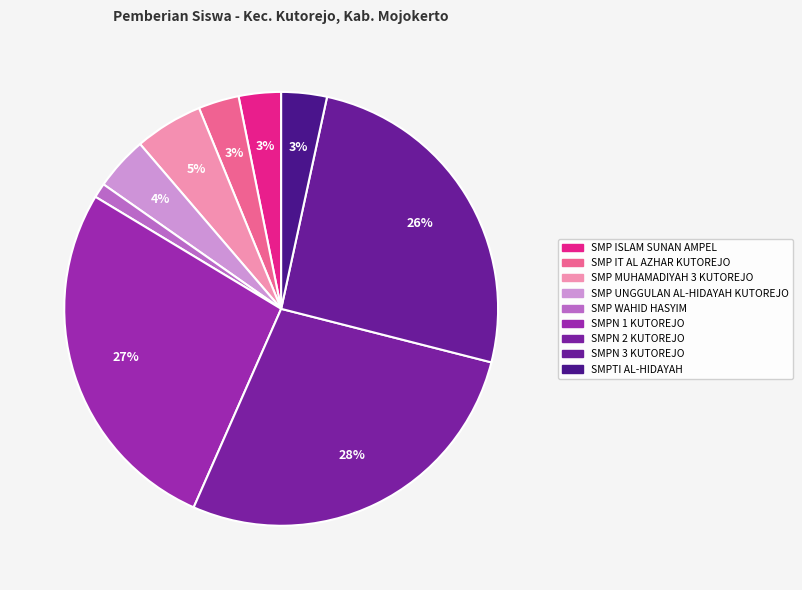

What is the change in value from SMP ISLAM SUNAN AMPEL to SMPN 1 KUTOREJO?

+197